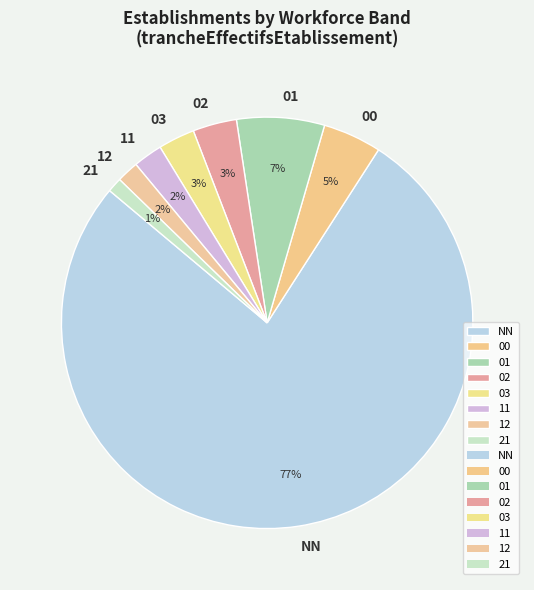

What is the majority slice?

NN